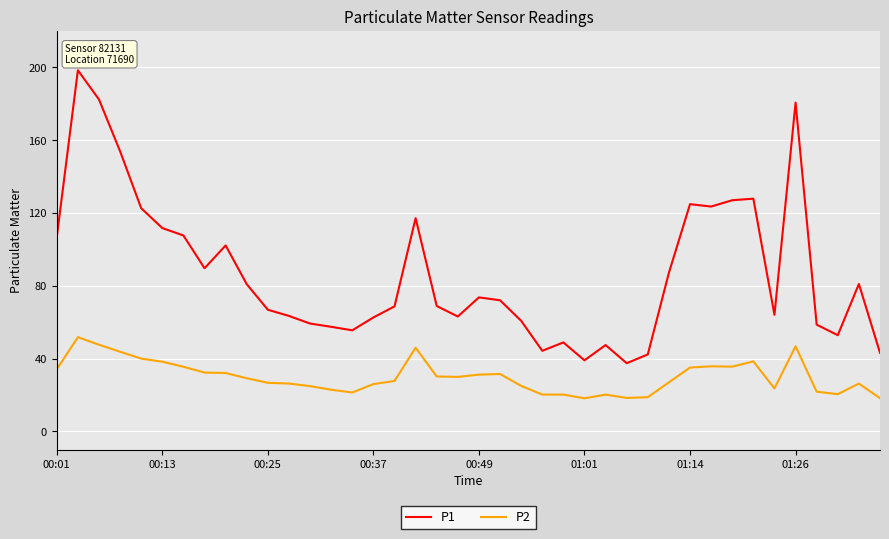

List the series in order of their peak value, highest first.

P1, P2